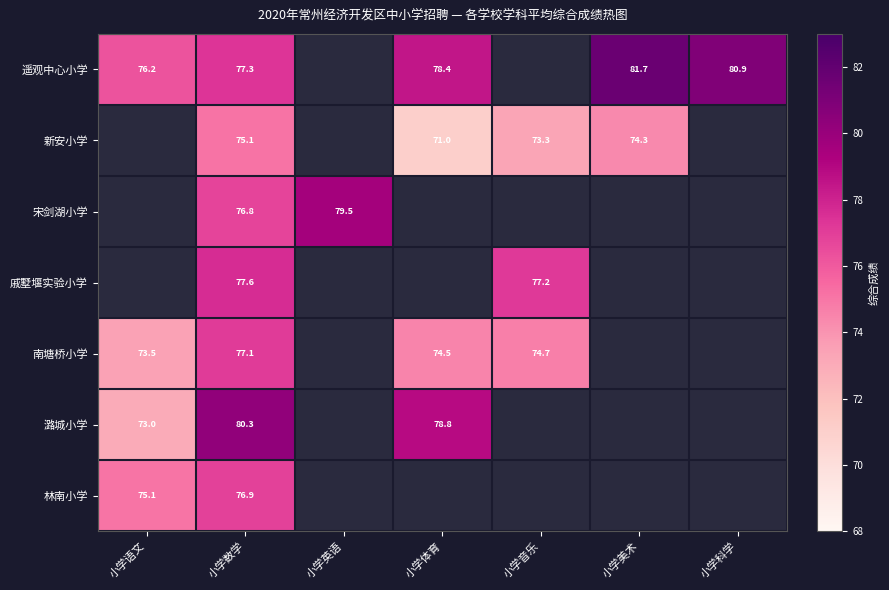

Where is 南塘桥小学 nearest to the value 75?

小学音乐